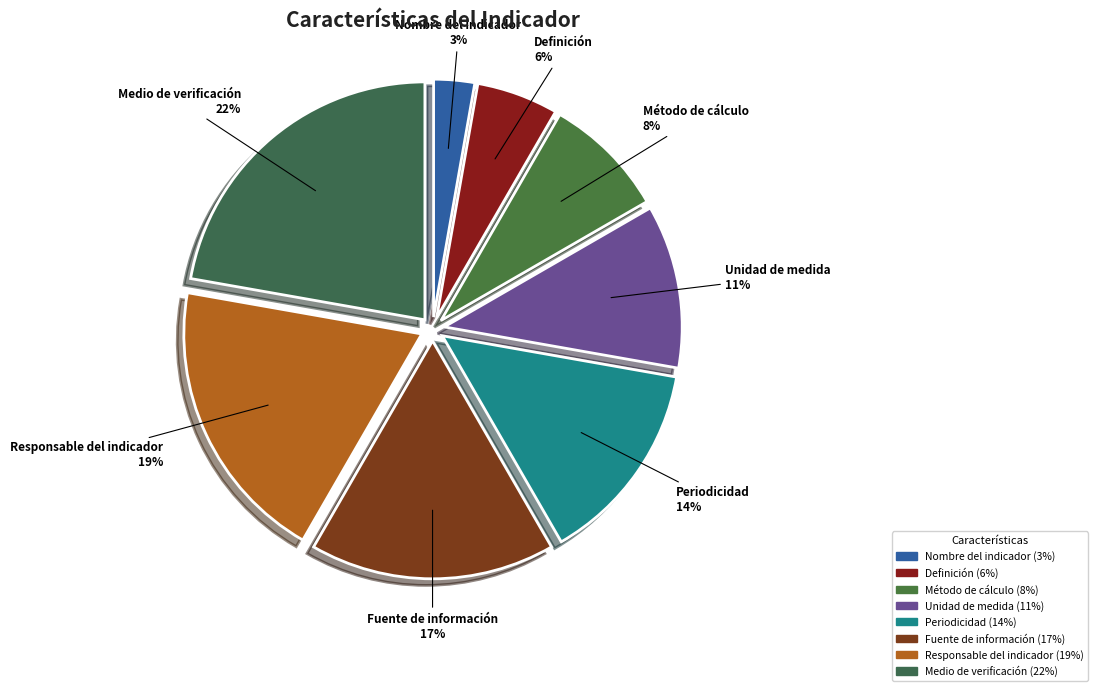

The Definición slice represents 6% of the pie. True or false?

True